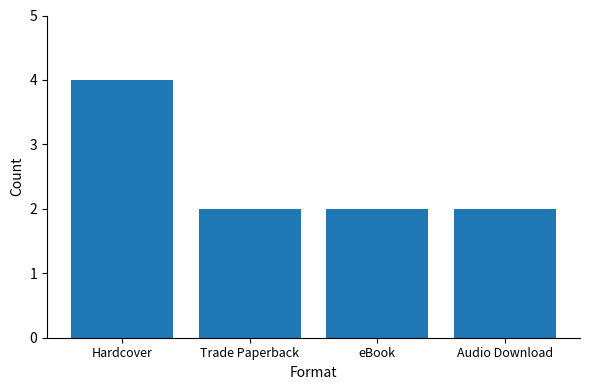

Reading left to right, extract all data points from this chart.

Hardcover=4	Trade Paperback=2	eBook=2	Audio Download=2